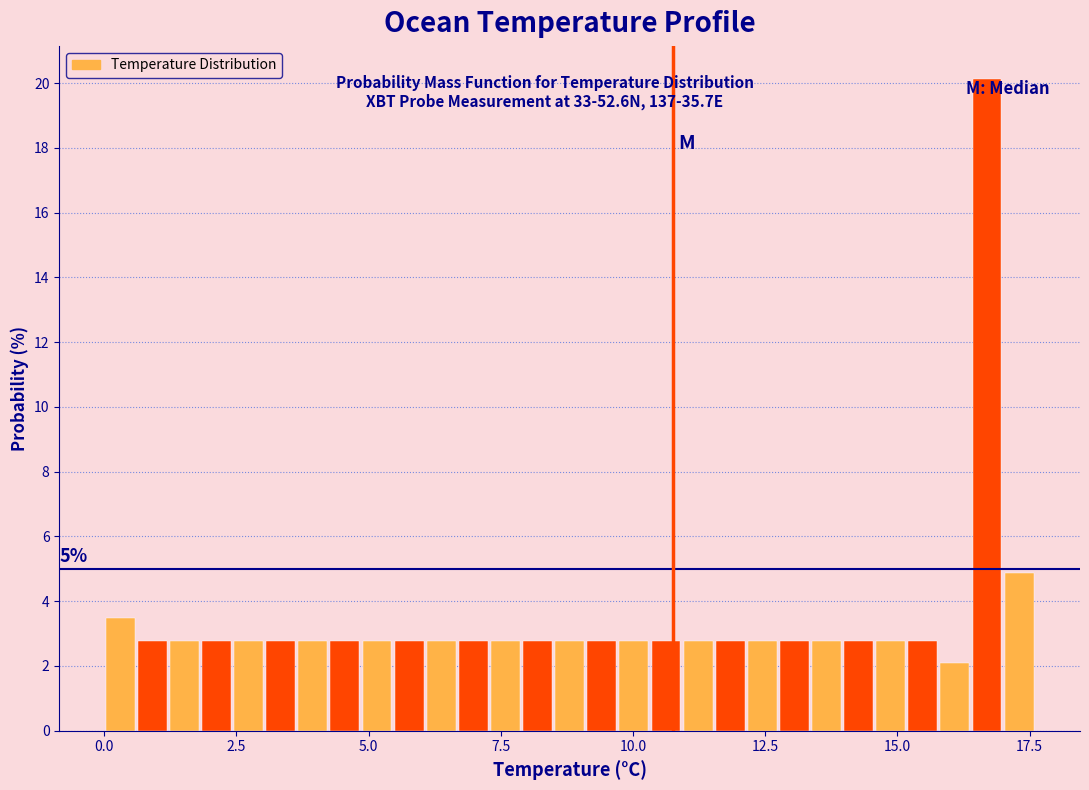

Around what value on the x-axis is the tallest bar? Give the approximate position of its centre, as read against the axis.

16.5